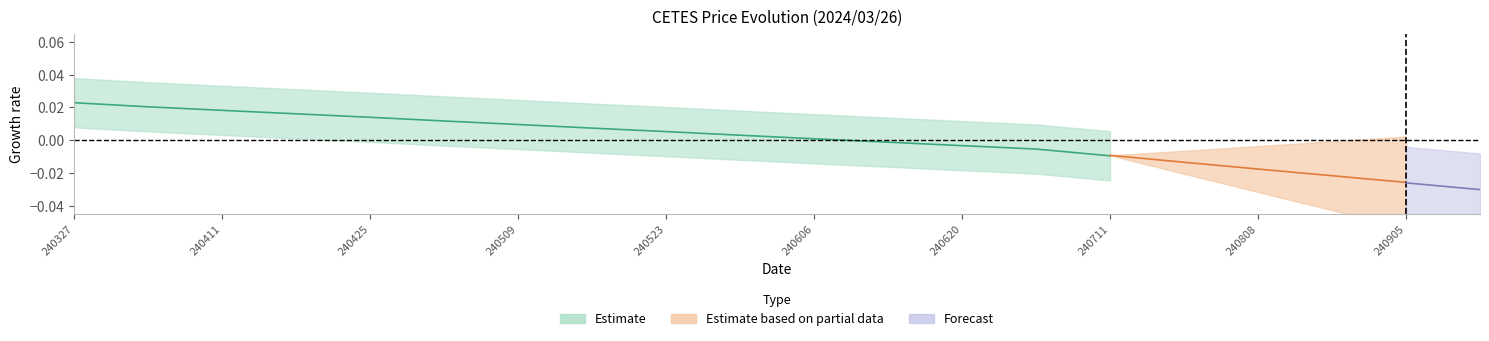

Does the chart display data point markers on the line(s)?

No